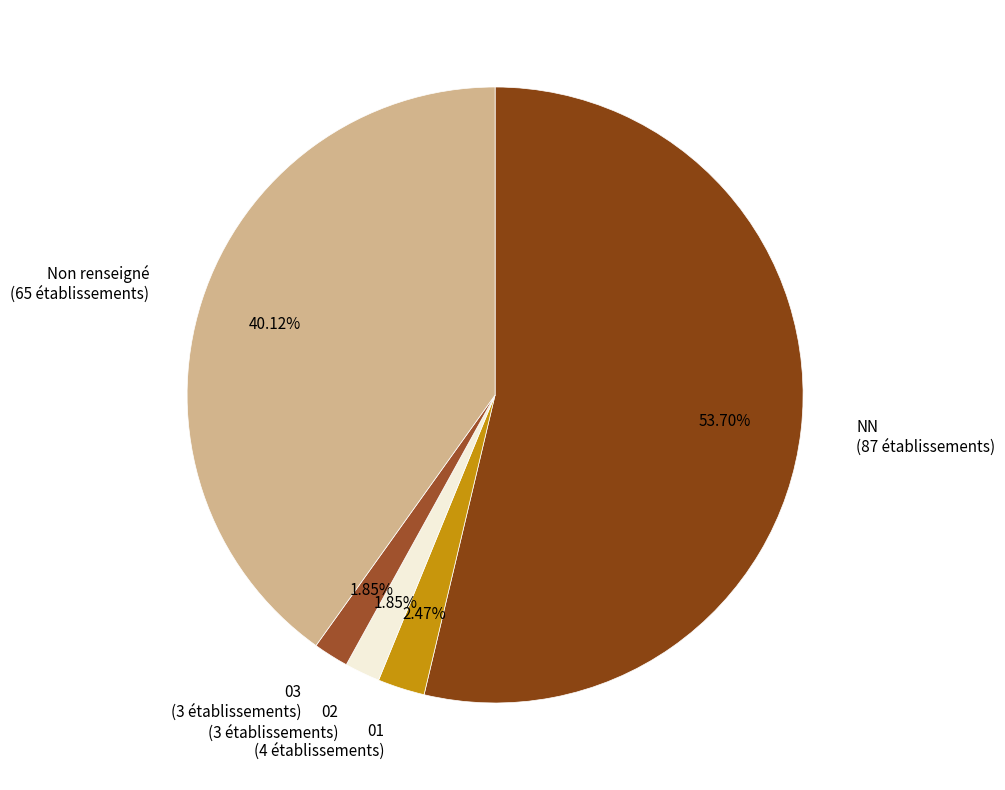

How many slices are in this pie chart?

5